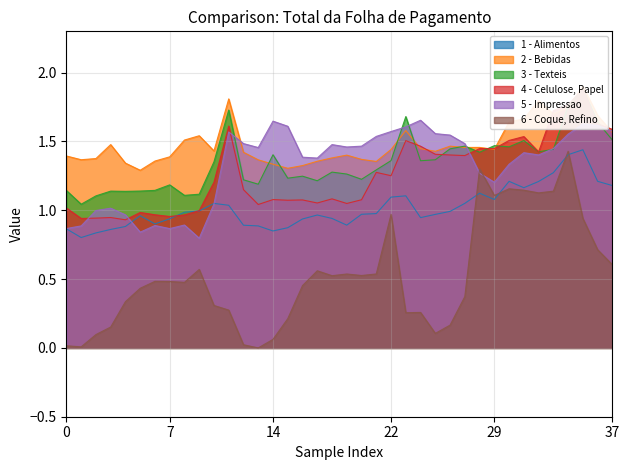

What is the difference between the maximum and minimum values in the 6 - Coque, Refino series?

1.4